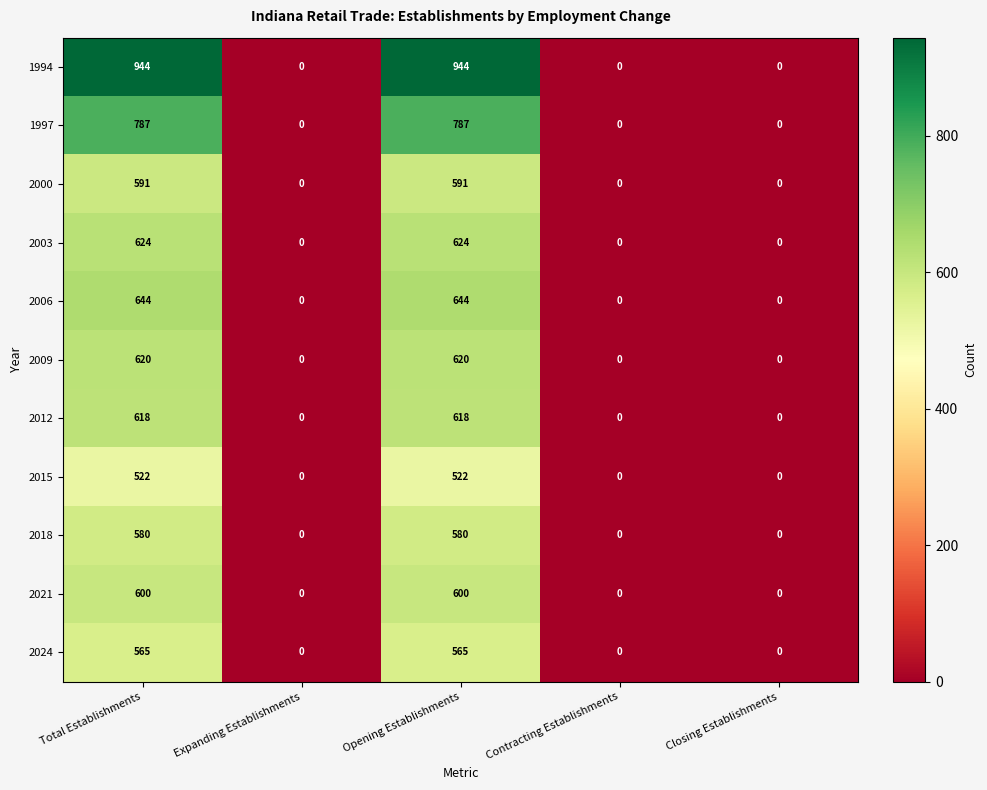

How many values in the 2024 series exceed 0?

2